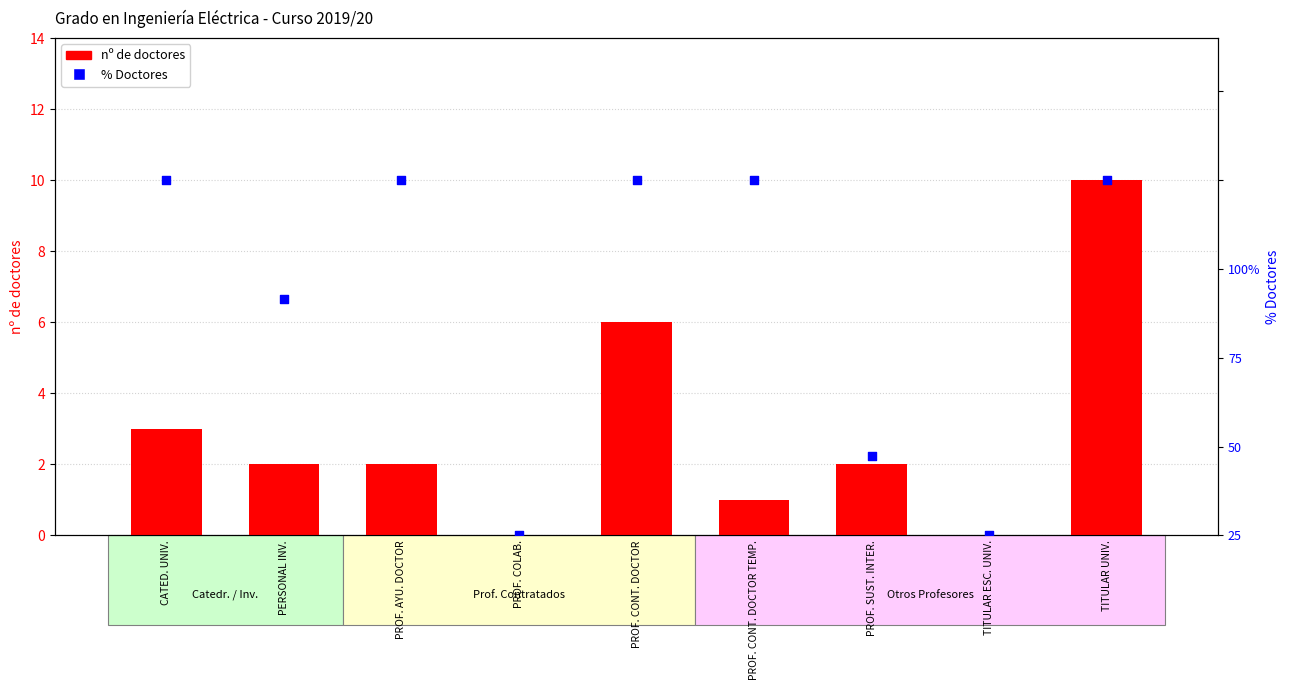

Which series contains the highest Y value?

% Doctores